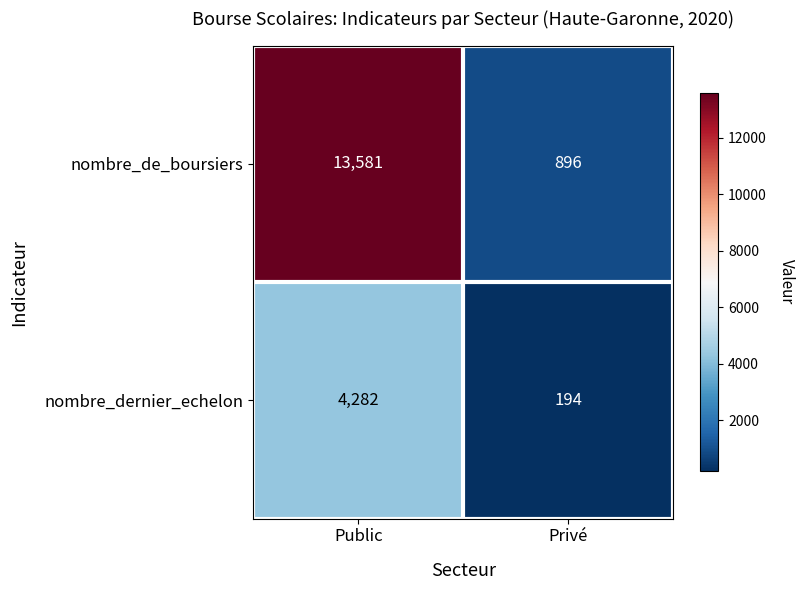

Reading right to left, list all the values displayed in this chart.

nombre_de_boursiers: Privé=896	Public=13581
nombre_dernier_echelon: Privé=194	Public=4282